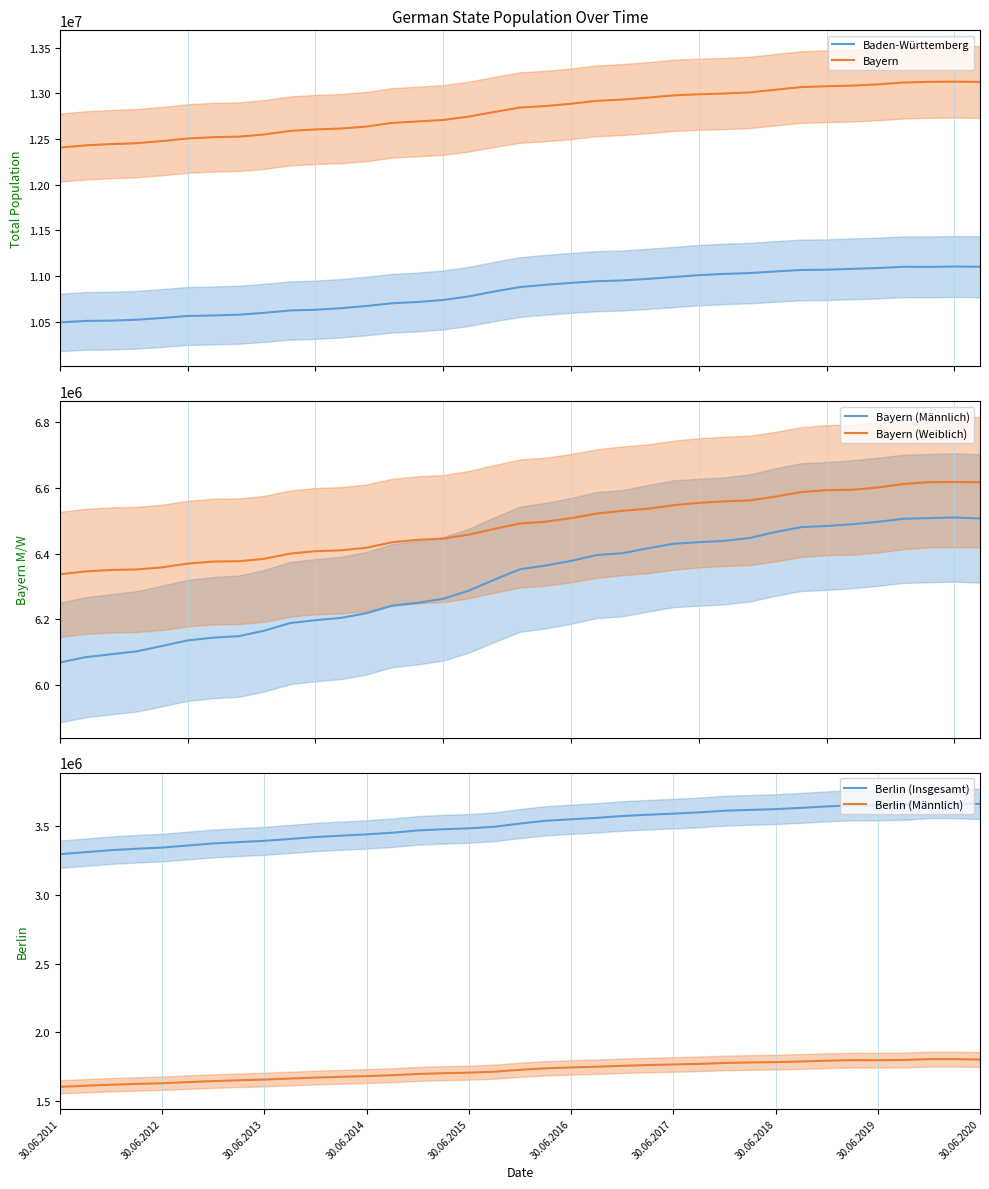

True or false: Baden-Württemberg and Berlin (Insgesamt) cross at least once.

False